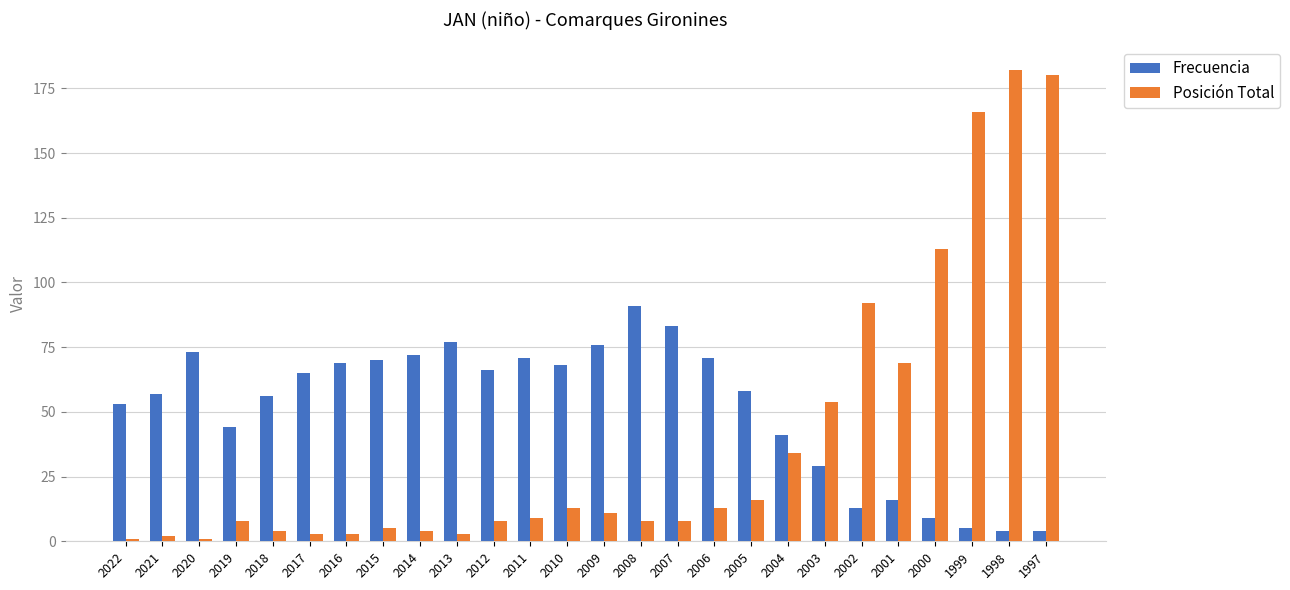

What is the sum of all Frecuencia values?

1341